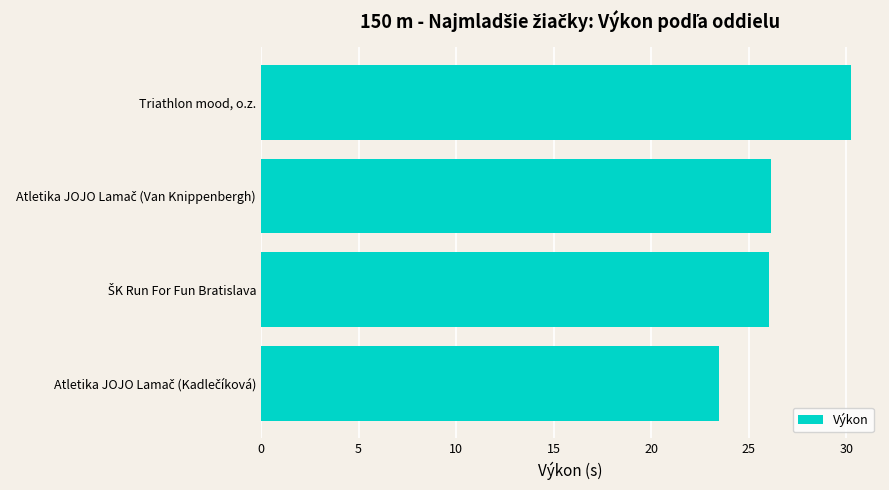

What is the smallest value displayed?

23.5